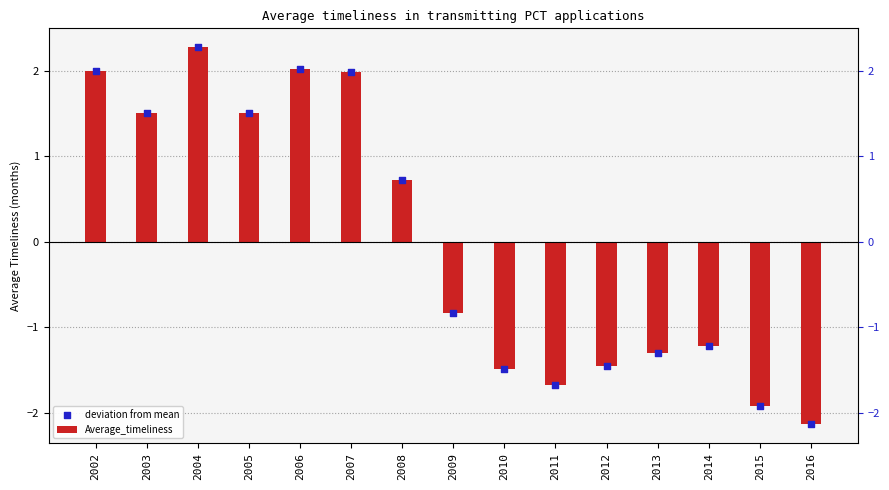

What is the total value across all series at 2014?

-2.4